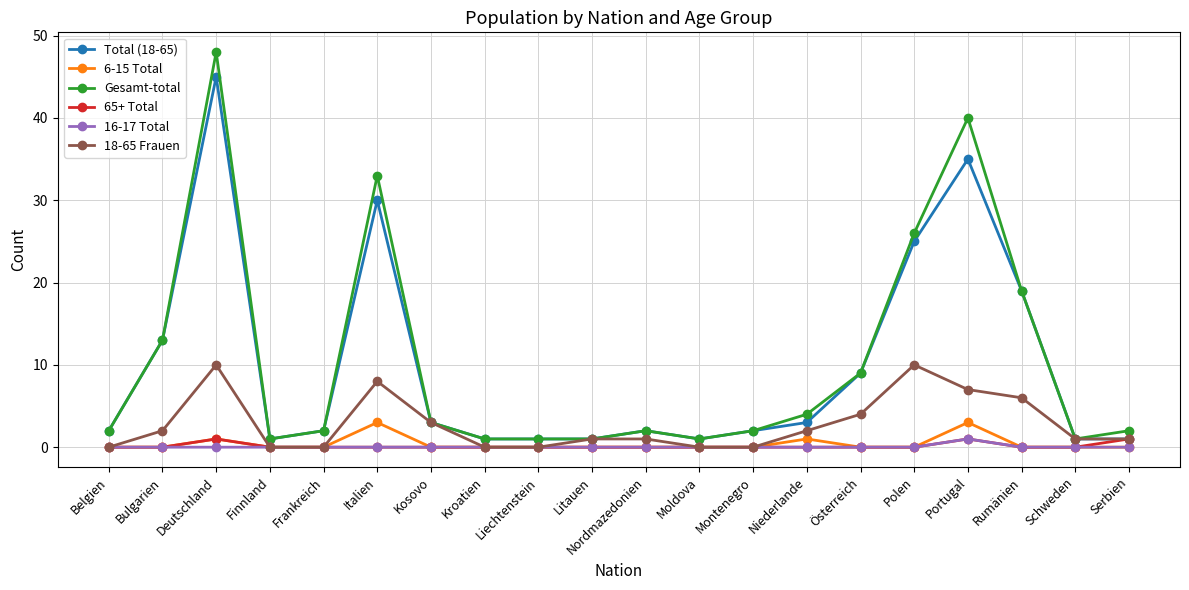

Is this an area chart (filled region under the line)?

No